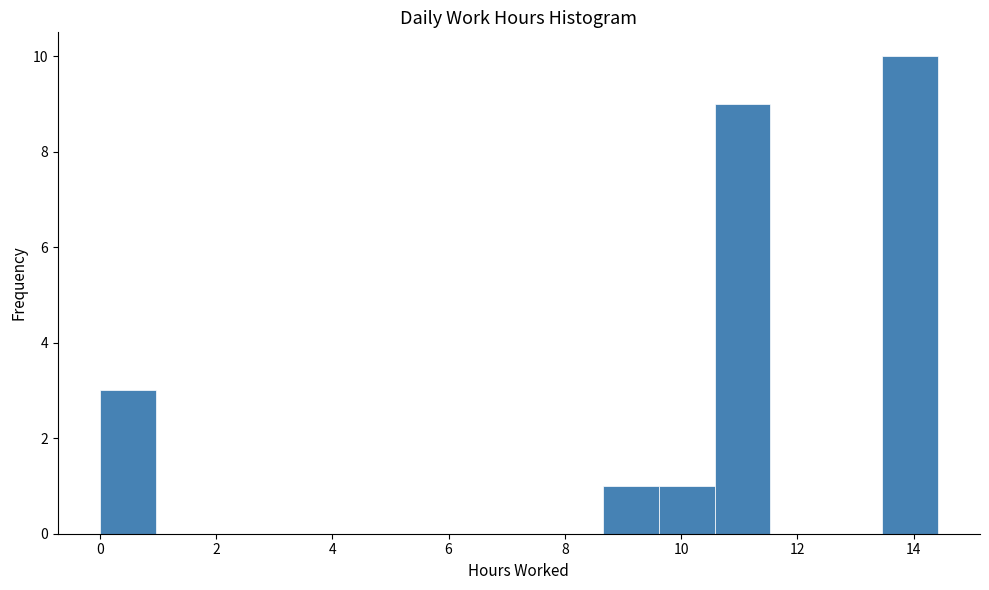

Reading left to right, transcribe this chart: for each bar, give the range it covers on the x-axis and its height. Neither the bar edges nor the heights are printed on the chart, so give them approximately, as read against the axes.

0.0 to 1.0: 3
1.0 to 2.0: 0
2.0 to 2.8: 0
2.8 to 3.8: 0
3.8 to 4.8: 0
4.8 to 5.8: 0
5.8 to 6.8: 0
6.8 to 7.6: 0
7.6 to 8.6: 0
8.6 to 9.6: 1
9.6 to 10.6: 1
10.6 to 11.6: 9
11.6 to 12.4: 0
12.4 to 13.4: 0
13.4 to 14.4: 10